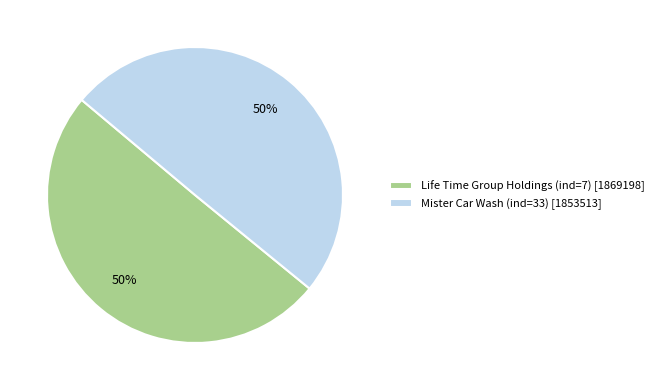

What is the ratio of the value at Life Time Group Holdings (ind=7) to the value at Mister Car Wash (ind=33)?

1.0